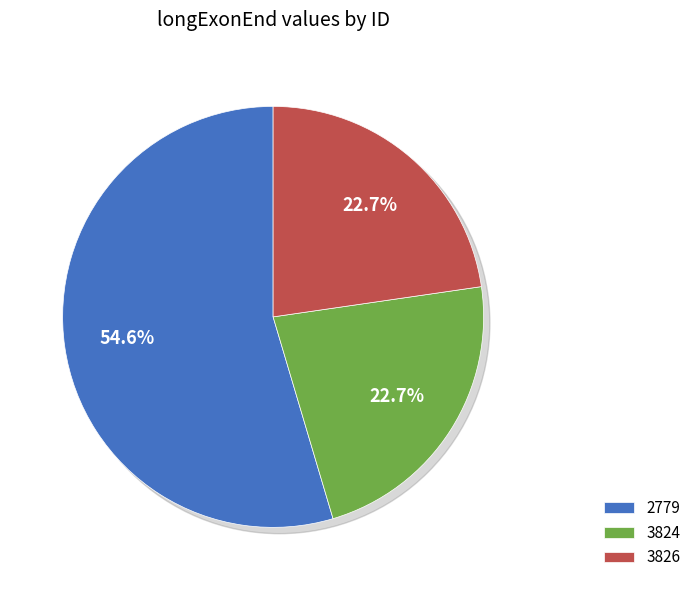

True or false: 3826 accounts for 23% of the total.

True